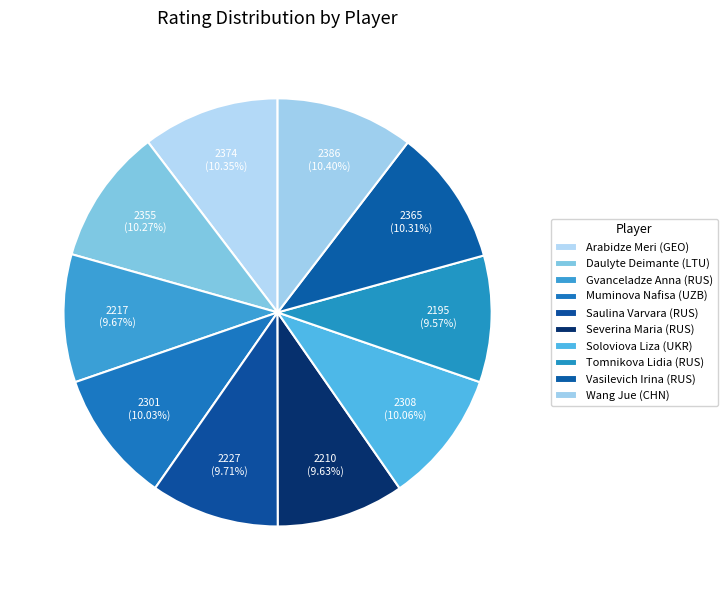

What is the ratio of the value at Wang Jue (CHN) to the value at Arabidze Meri (GEO)?

1.0